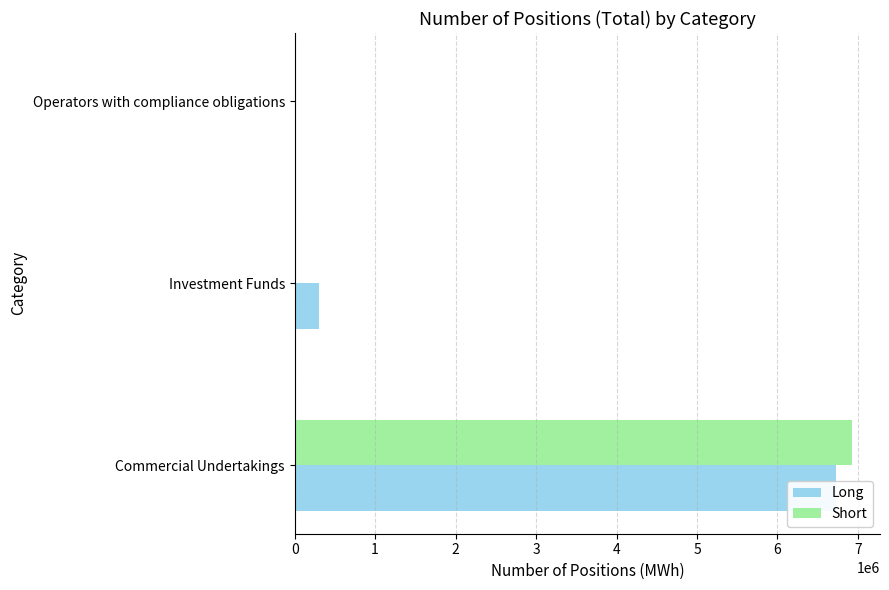

The Short series shows 2230757 at 0. True or false?

False